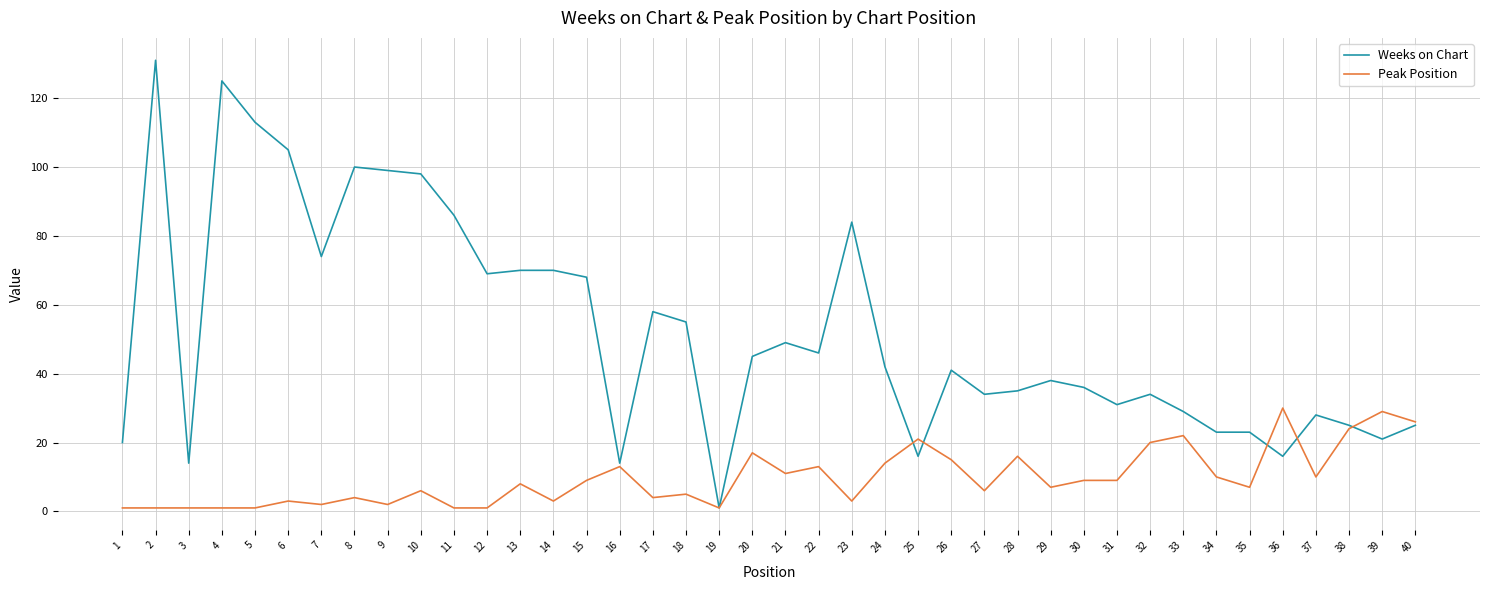

Which series has the largest range (max minus min)?

Weeks on Chart